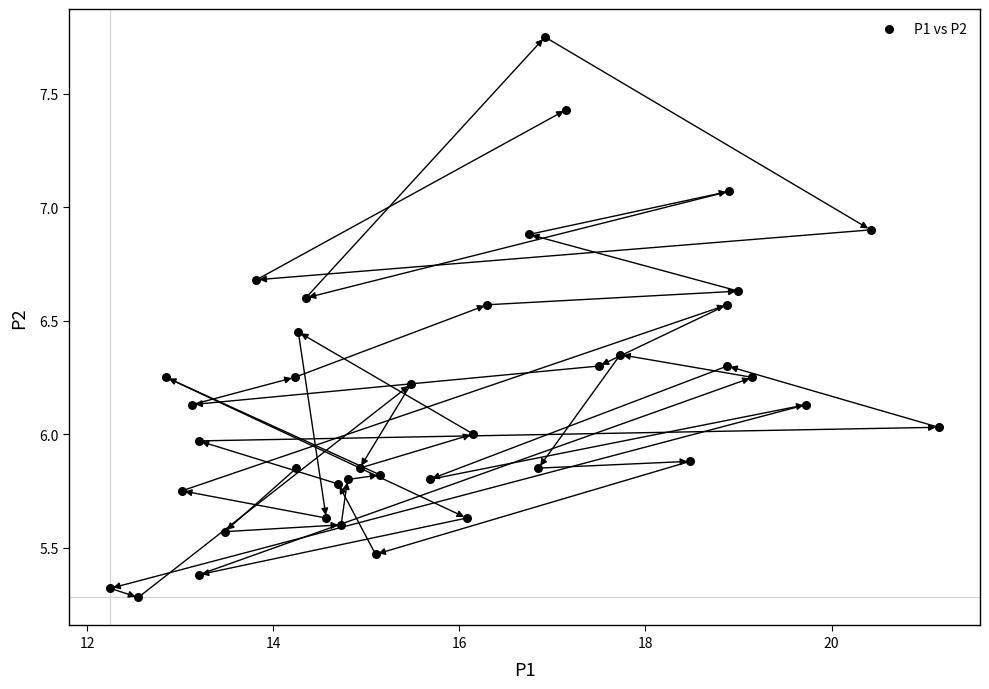

What is the range of Y values (max minus min)?

2.5